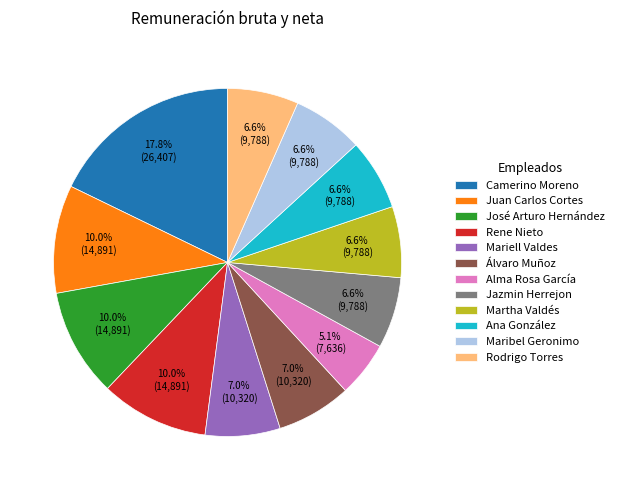

Which slice is the smallest?

Alma Rosa García